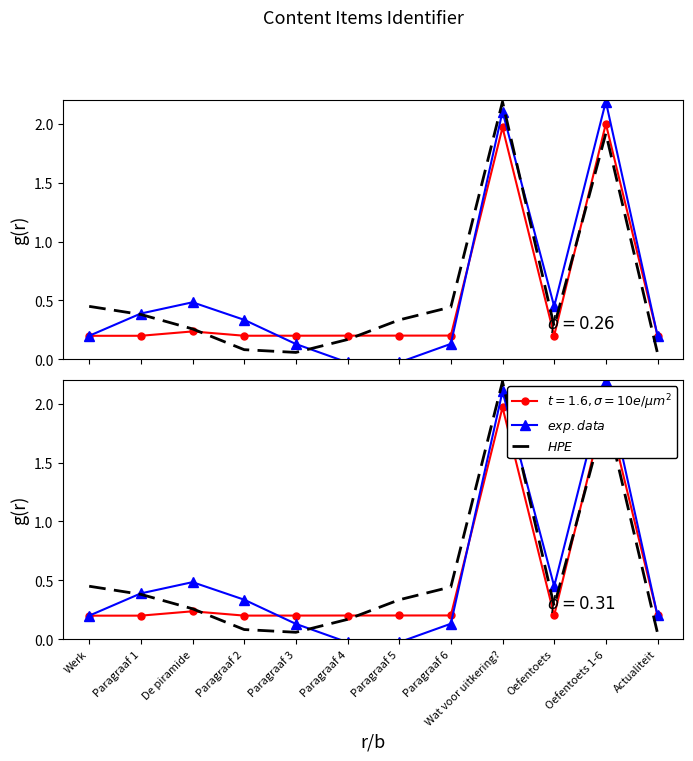

How many data points in $exp. data$ are above 0?

10